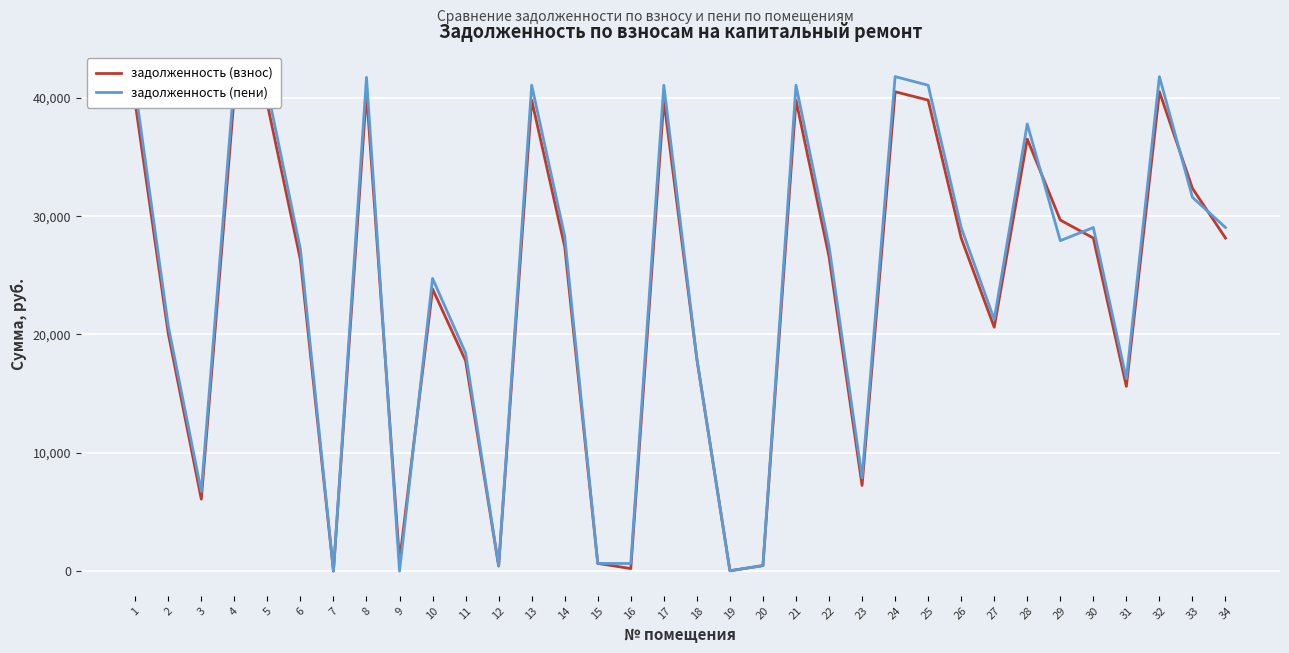

Which series changed the most between 17 and 33?

задолженность (пени)